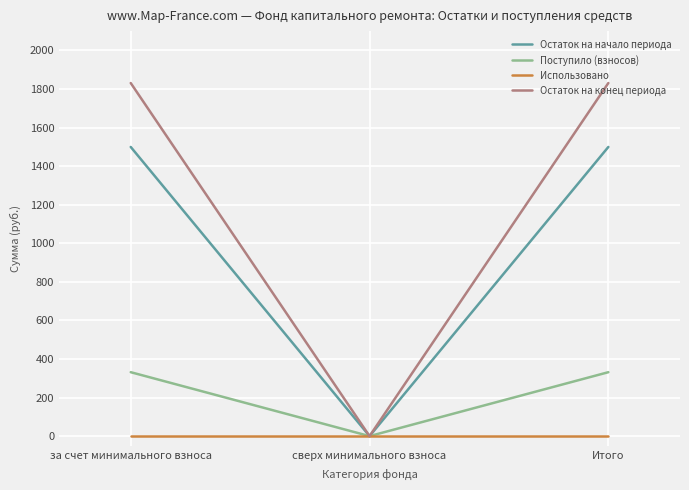

Is the value of Использовано at Итого greater than the value of Поступило (взносов) at Итого?

No